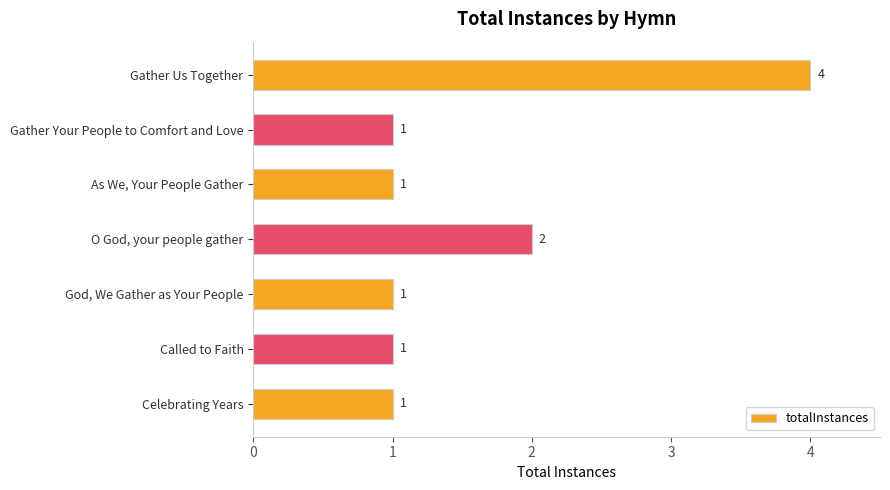

What position from the top is O God, your people gather?

4